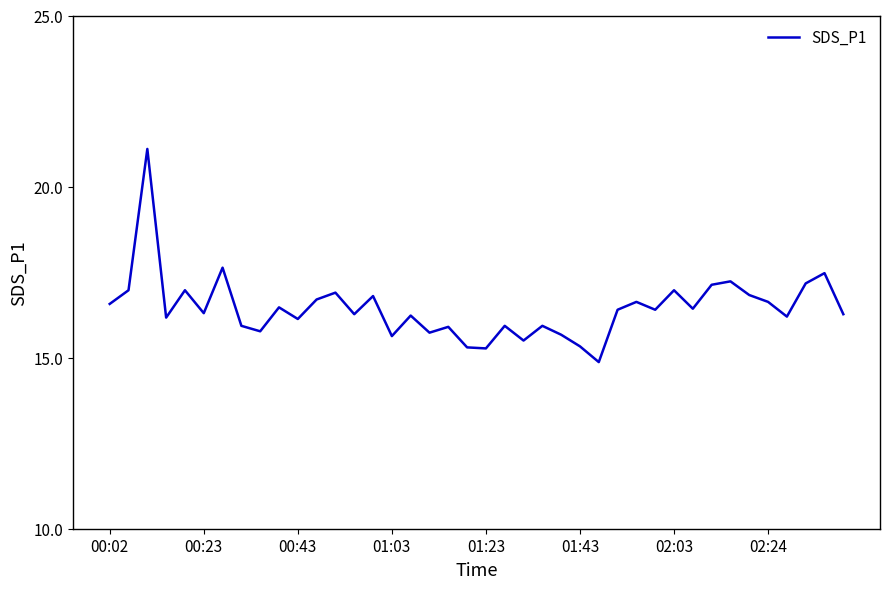

What is the minimum value shown in the chart?

14.9